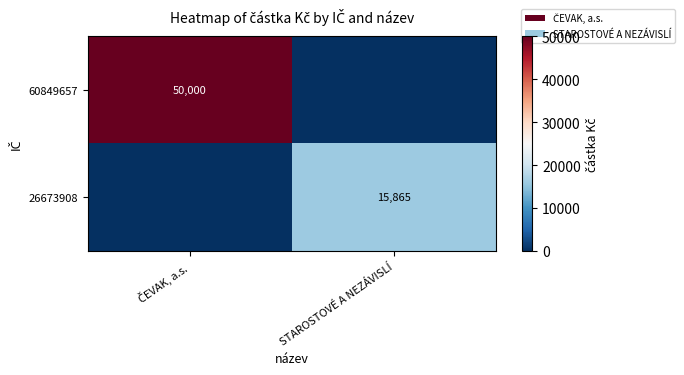

At which category is the sum across all series the highest?

ČEVAK, a.s.